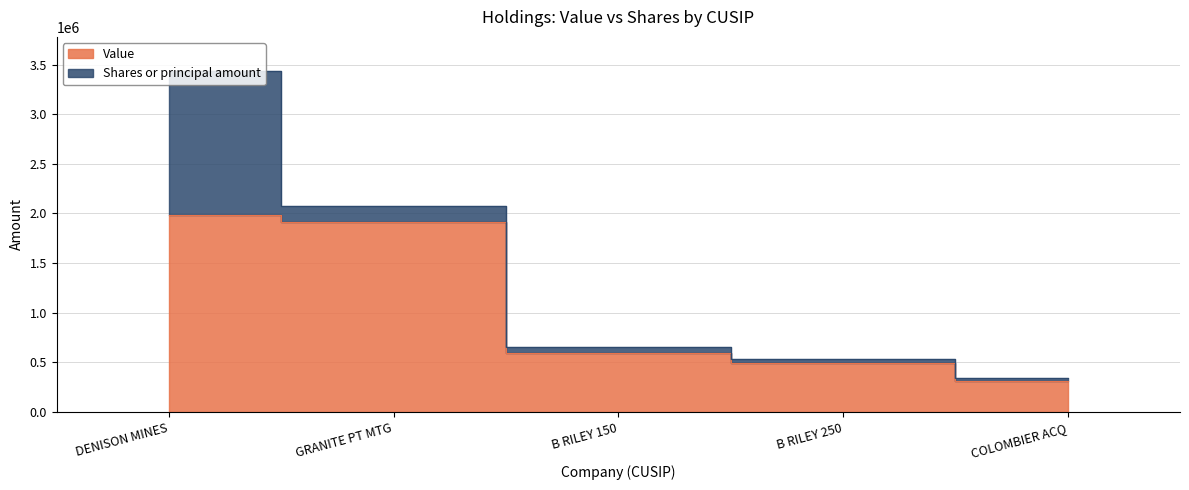

What is the change in value from DENISON MINES to COLOMBIER ACQ?

-1676000